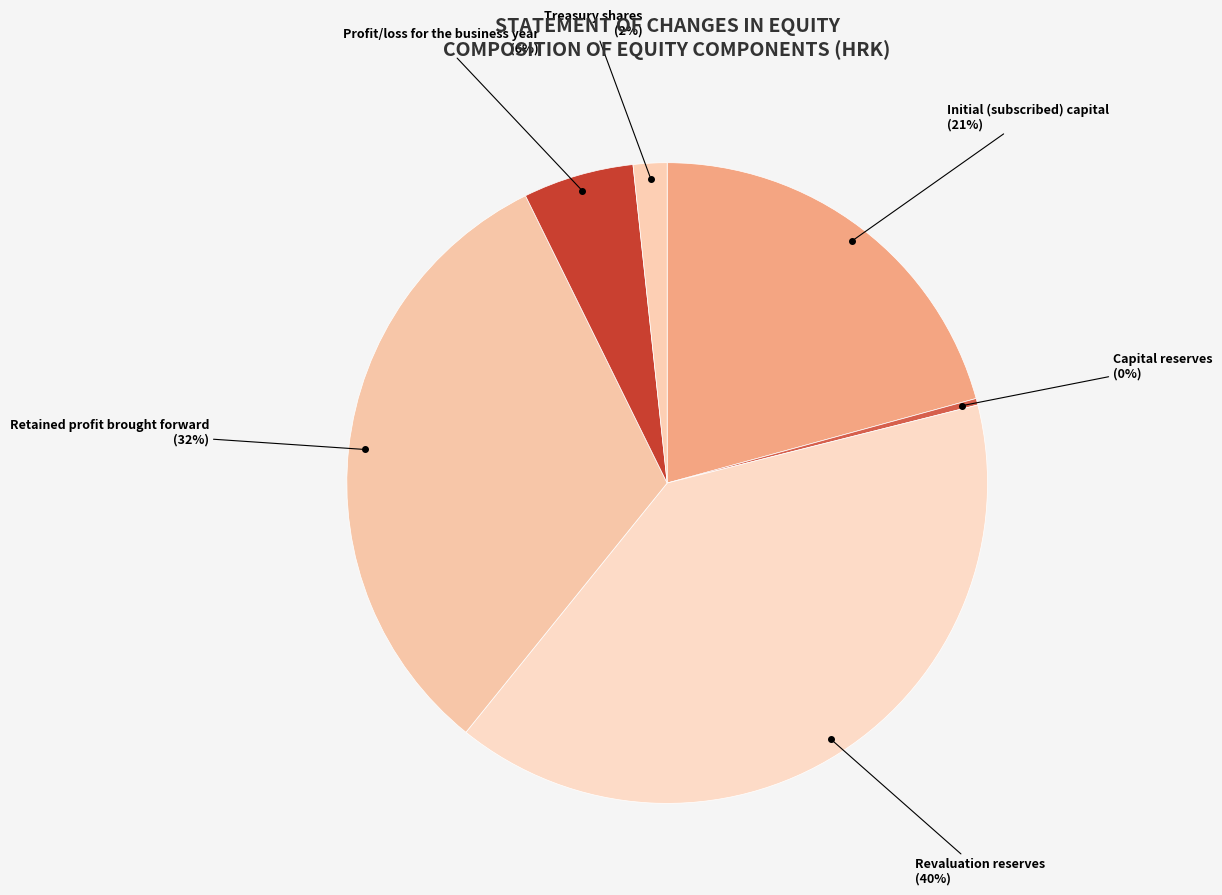

Which slice is the smallest?

Capital reserves